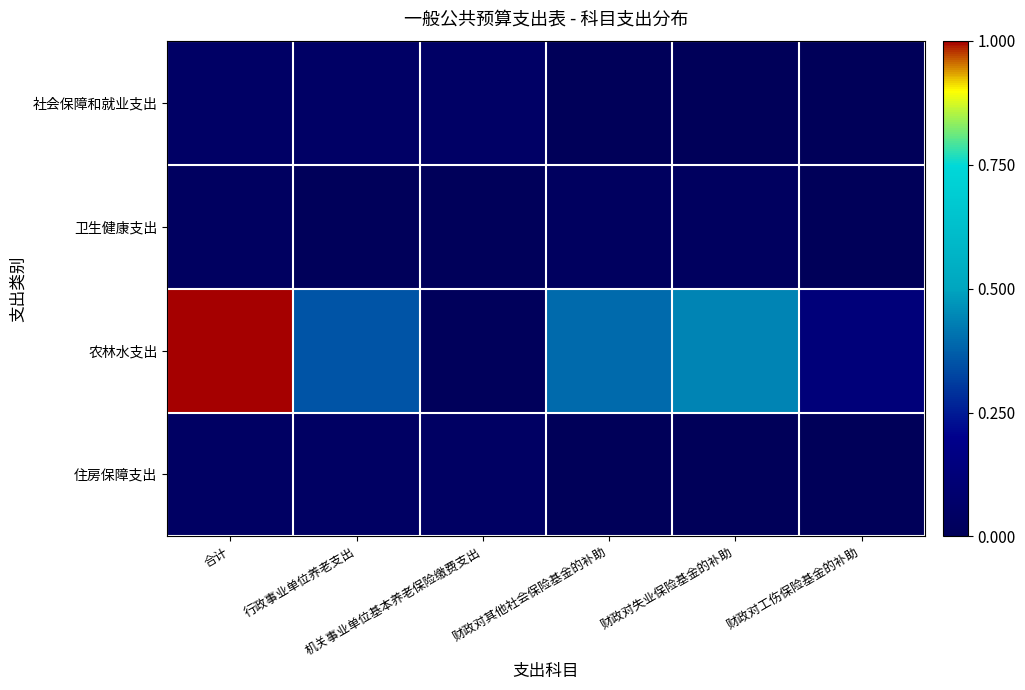

How many data points does each series have?

6